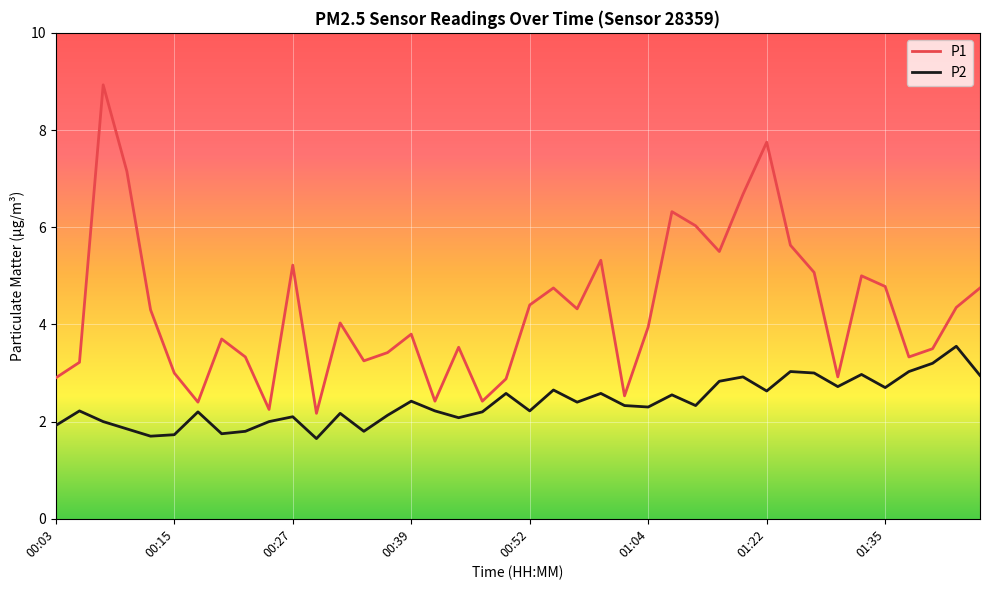

Rank the series by their average value, from lowest to highest.

P2, P1